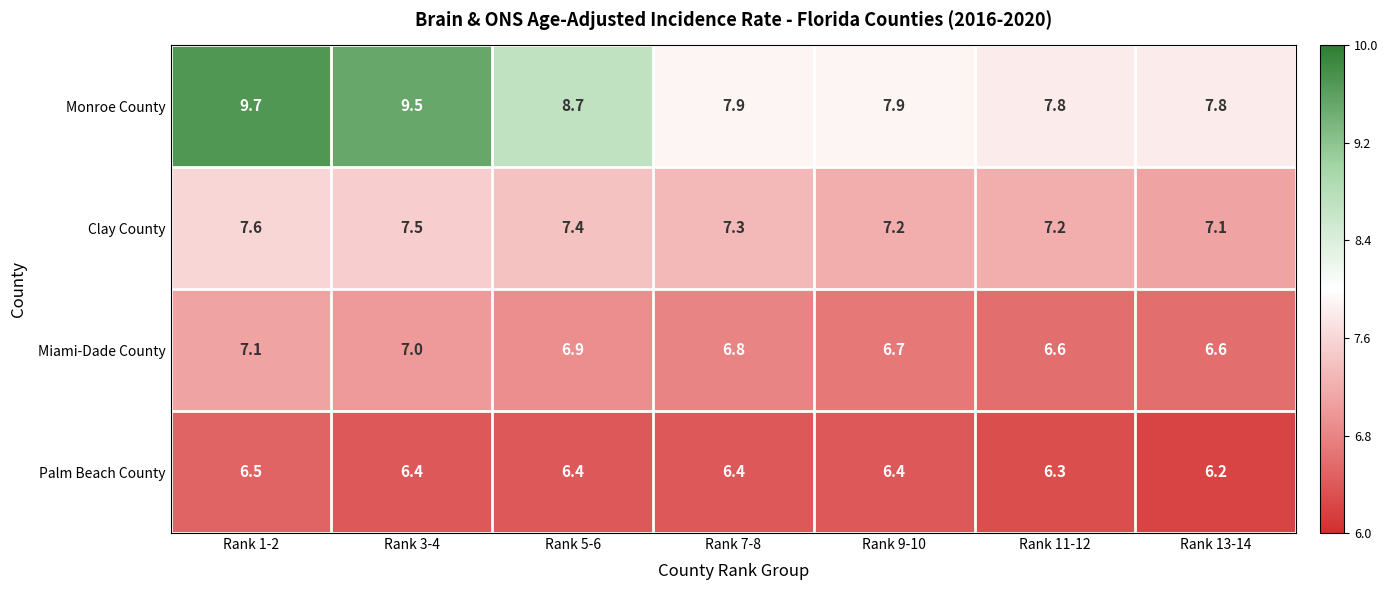

What is the difference between the maximum and minimum values in the Palm Beach County series?

0.3